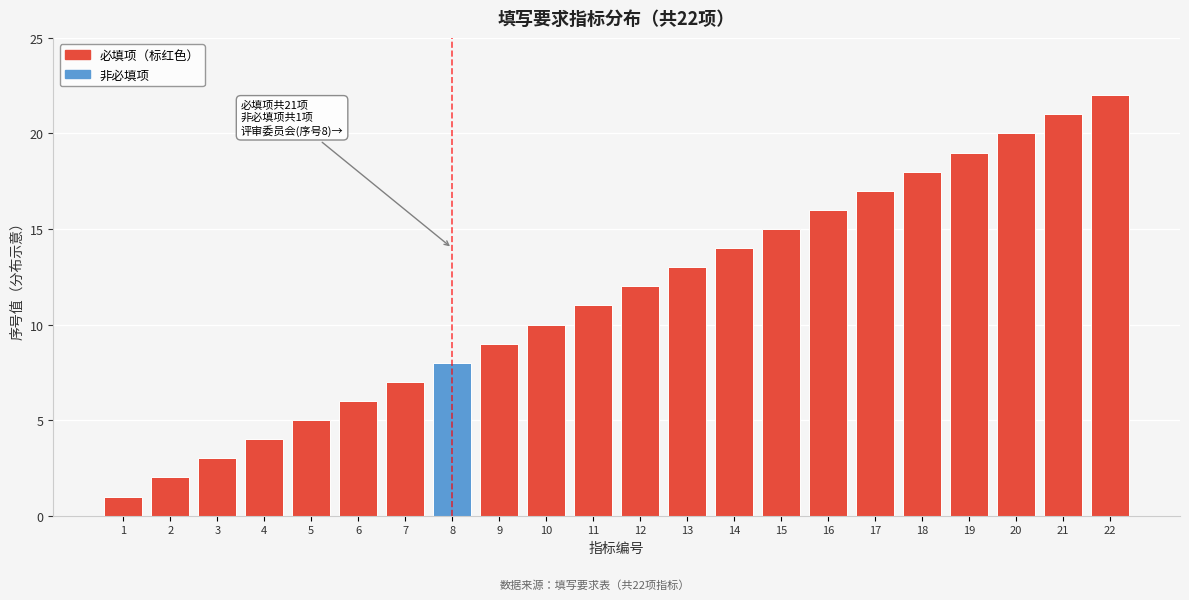

What is the greatest value displayed?

22